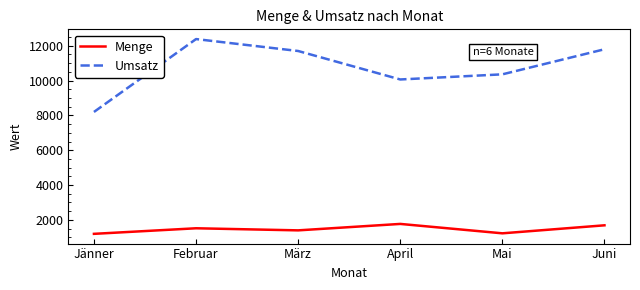

What is the approximate value of Umsatz at Februar, to the nearest 100?

12400